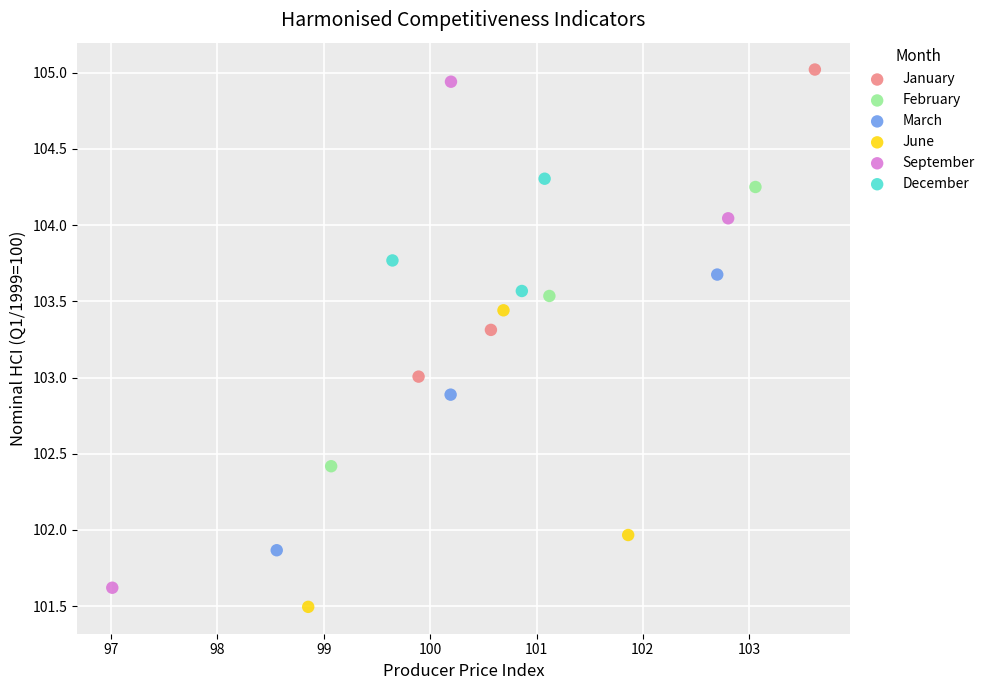

Which series has the widest spread of Y values?

September